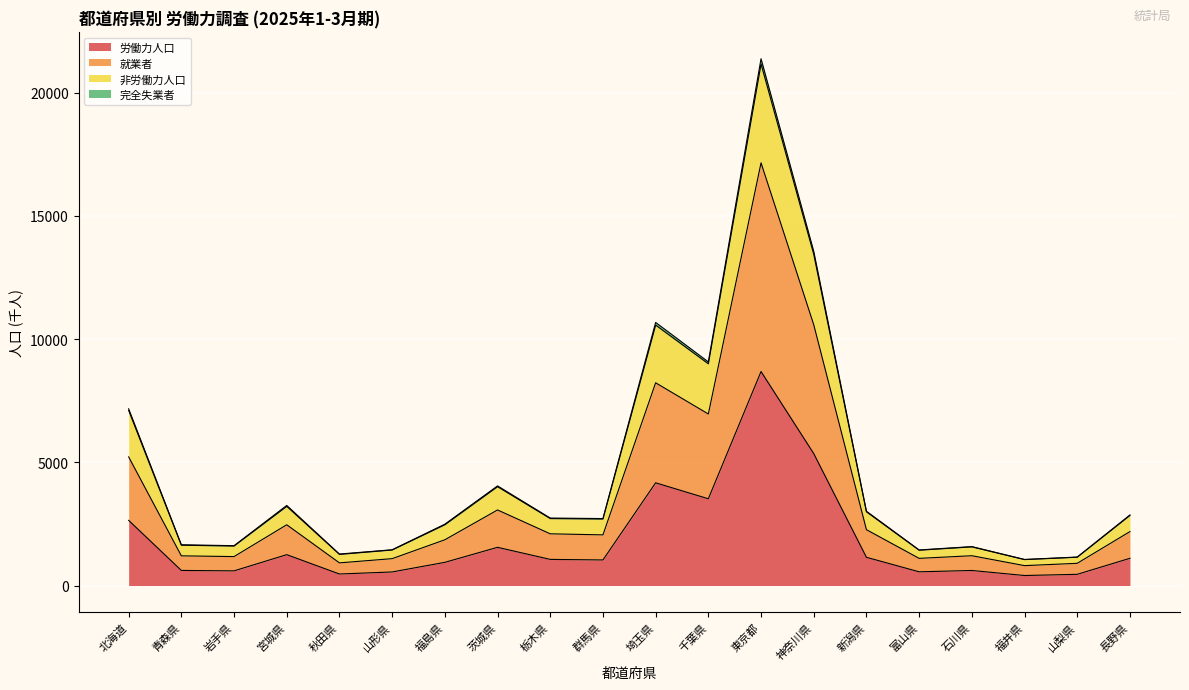

Reading right to left, list all the values displayed in this chart.

労働力人口: 1104	454	406	610	556	1145	5354	8684	3520	4168	1037	1060	1550	940	550	467	1252	594	612	2644
就業者: 2188	901	807	1209	1102	2266	10584	17153	6961	8227	2055	2098	3066	1856	1090	919	2465	1174	1204	5220
非労働力人口: 2843	1148	1052	1568	1433	2990	13439	21164	8996	10568	2698	2716	4010	2465	1441	1263	3211	1602	1635	7104
完全失業者: 2863	1155	1057	1579	1443	3015	13564	21379	9075	10677	2717	2738	4043	2489	1451	1277	3250	1616	1655	7172